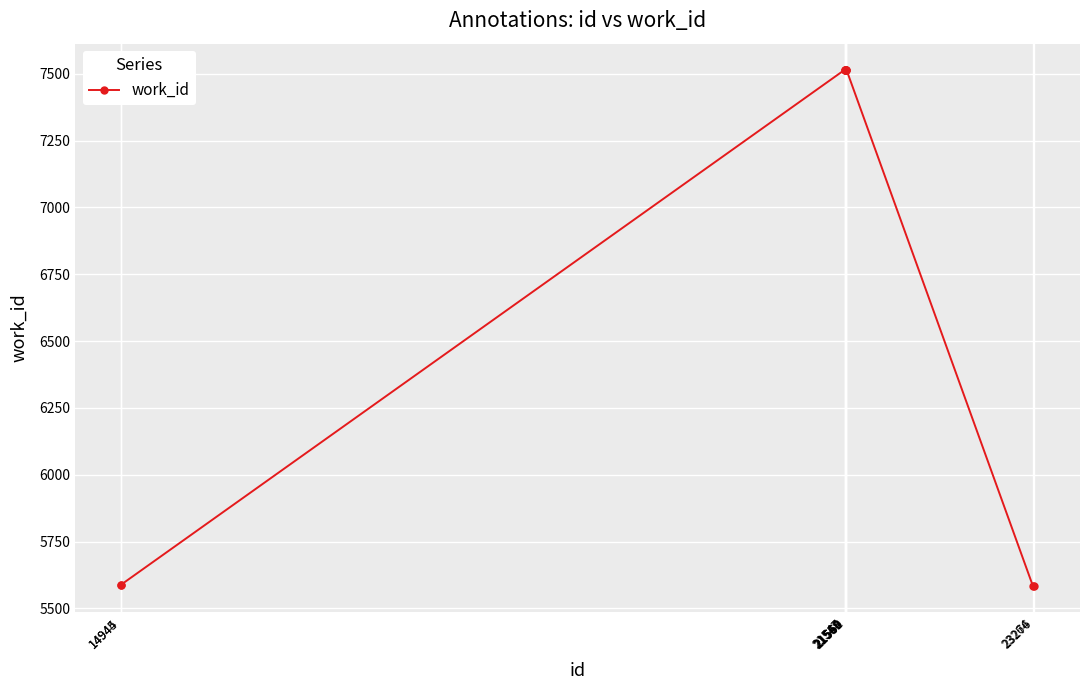

What is the smallest value displayed?

5583